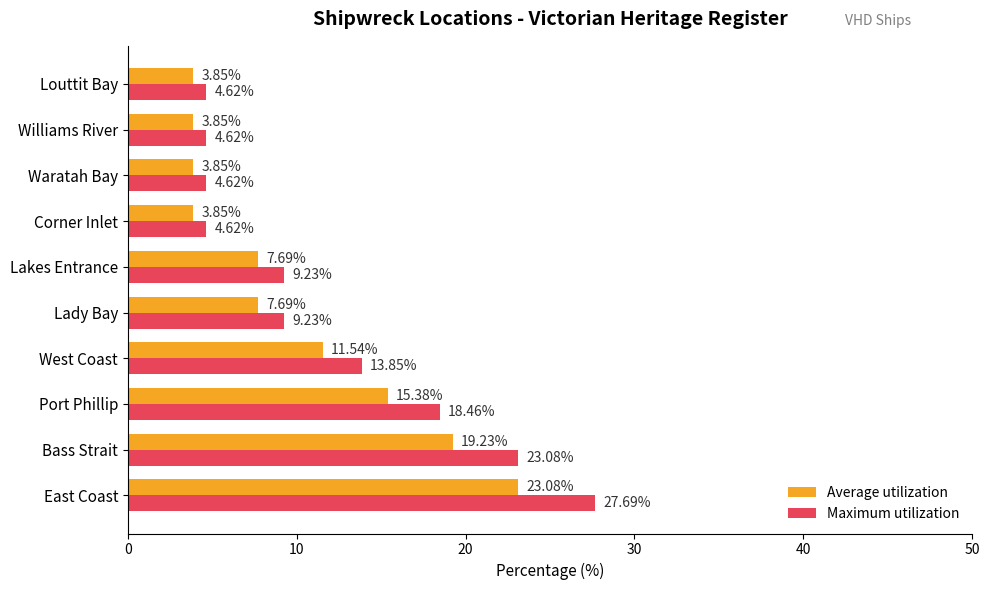

At how many categories does at least one series exceed 22?

2